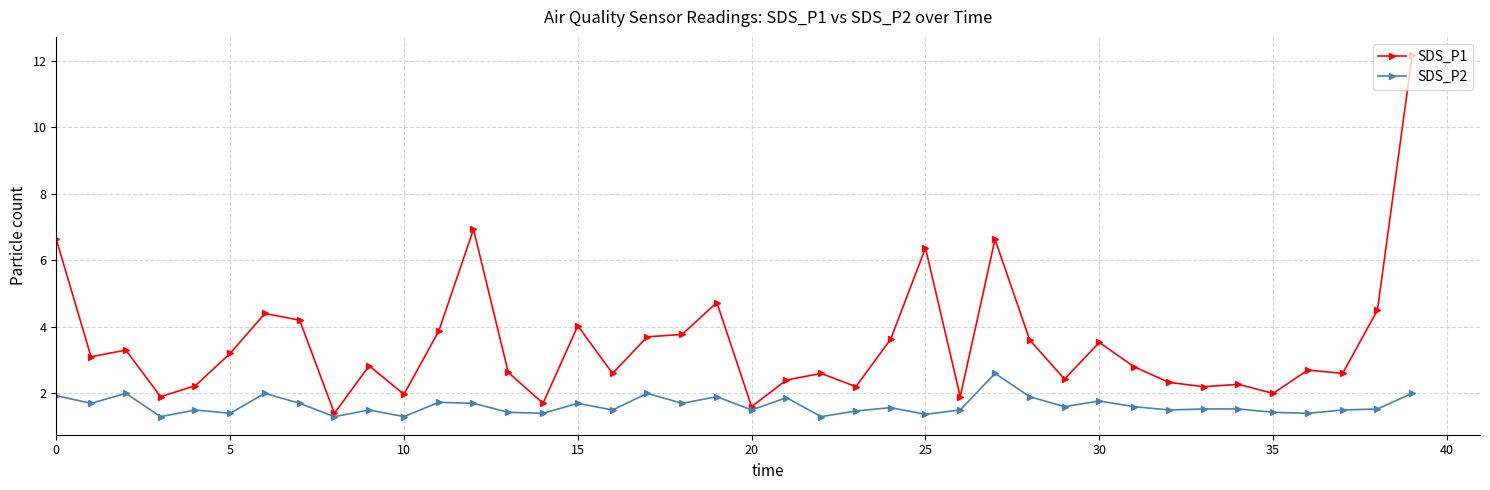

What is the maximum value shown in the chart?

12.2